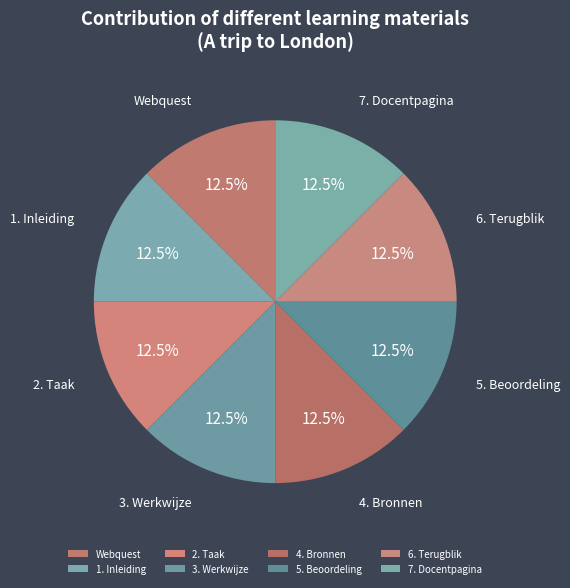

What is the ratio of the value at 3. Werkwijze to the value at 2. Taak?

1.0